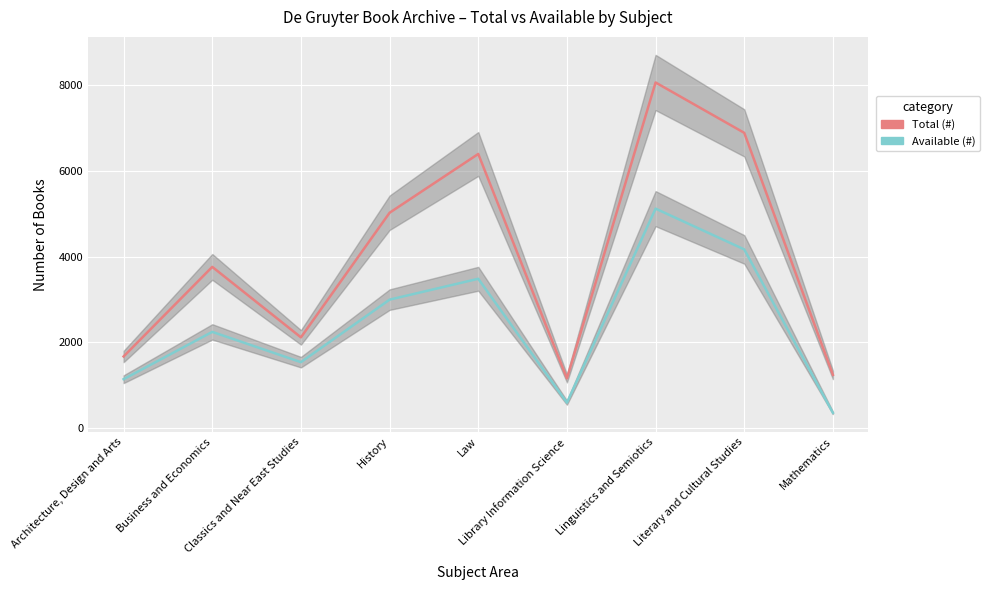

How many data points in Total (#) are above 3762?

4